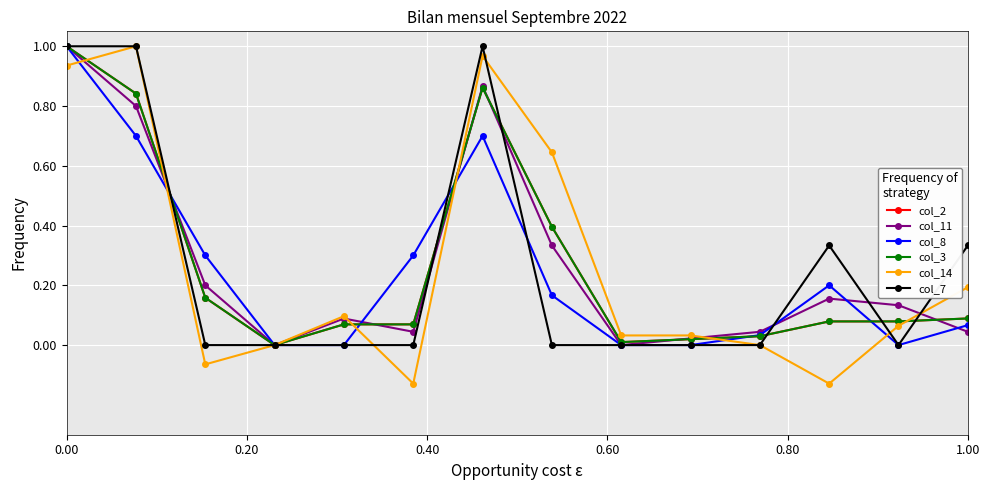

Does the chart have visible grid lines?

Yes